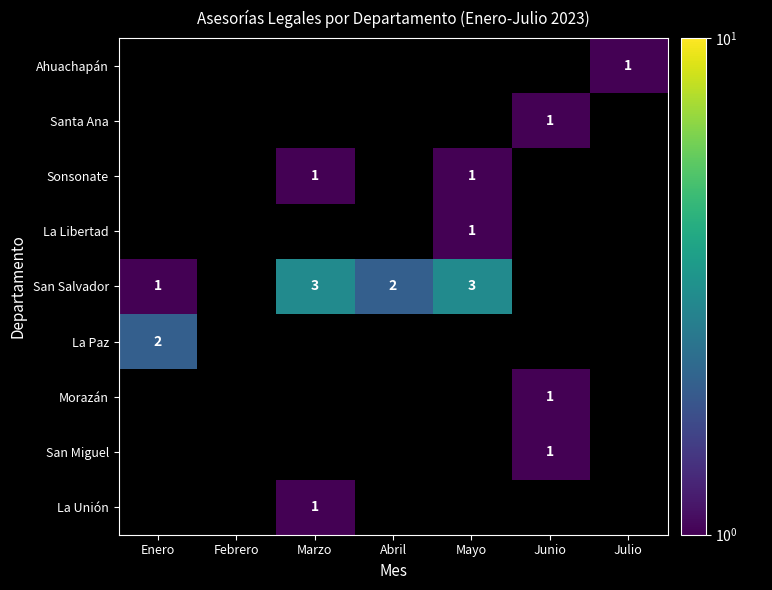

Is it true that San Miguel equals 1 at Junio?

True